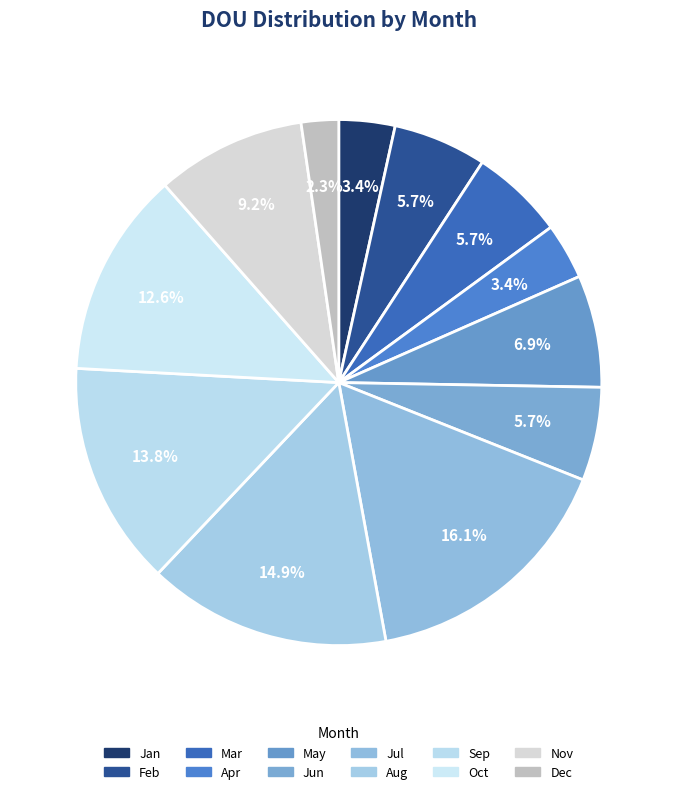

To the nearest percent, what percentage of the pie is Oct?

13%